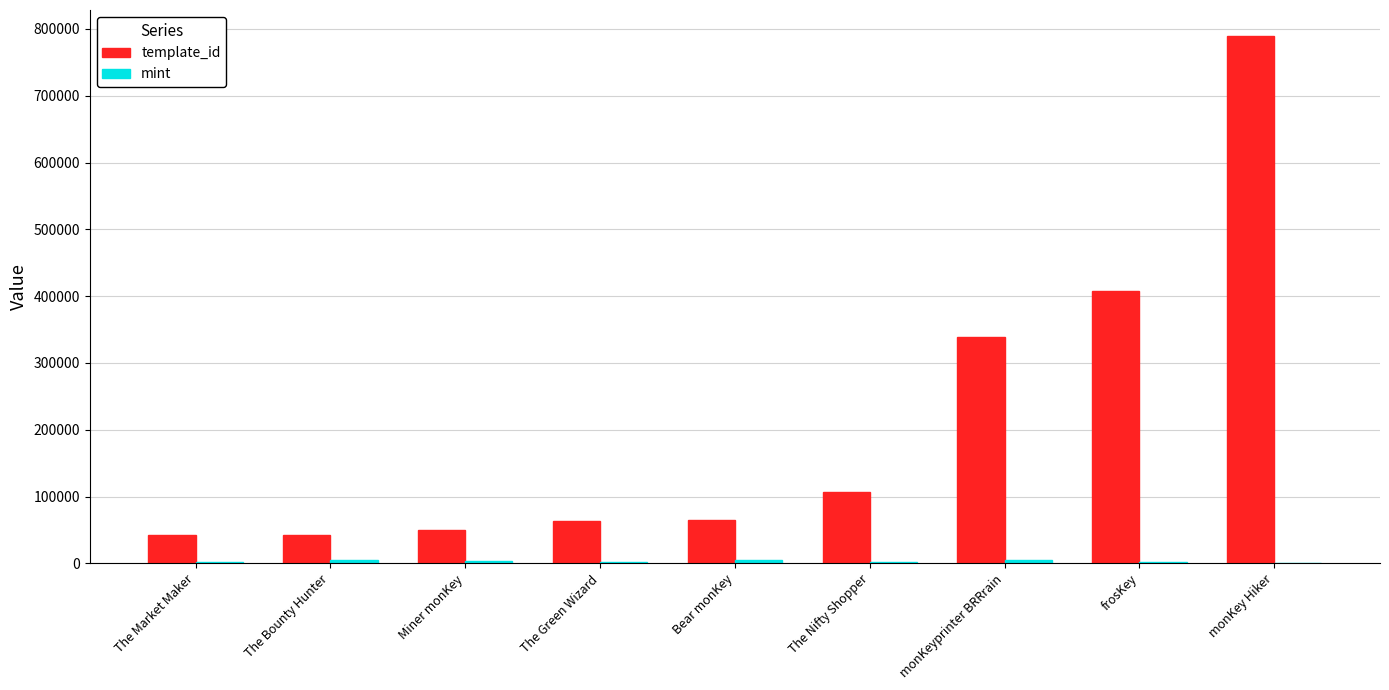

True or false: template_id has a value of 106640 at The Nifty Shopper.

True